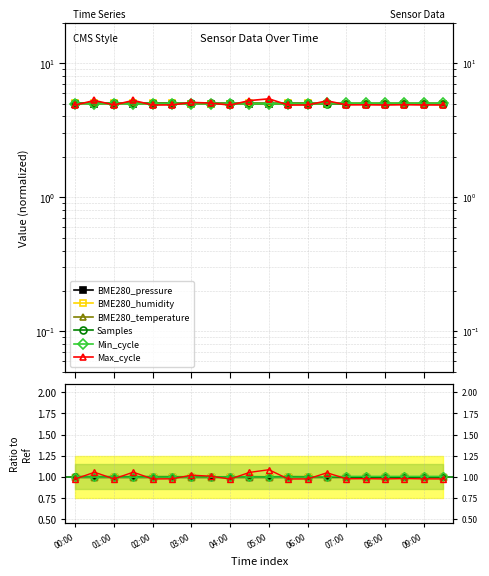

Reading left to right, extract all data points from this chart.

BME280_pressure: 1.0	1.0	1.0	1.0	1.0	1.0	1.0	1.0	1.0	1.0	1.0	1.0	1.0	1.0	1.0	1.0	1.0	1.0	1.0	1.0
BME280_humidity: 1.0	1.0	1.0	1.0	1.0	1.0	1.0	1.0	1.0	1.0	1.0	1.0	1.0	1.0	1.0	1.0	1.0	1.0	1.0	1.0
BME280_temperature: 1.0	1.0	1.0	1.0	1.0	1.0	1.0	1.0	1.0	1.0	1.0	1.0	1.0	1.0	1.0	1.0	1.0	1.0	1.0	1.0
Samples: 1.0	1.0	1.0	1.0	1.0	1.0	1.0	1.0	1.0	1.0	1.0	1.0	1.0	1.0	1.0	1.0	1.0	1.0	1.0	1.0
Min_cycle: 1.0	1.0	1.0	1.0	1.0	1.0	1.0	1.0	1.0	1.0	1.0	1.0	1.0	1.0	1.0	1.0	1.0	1.0	1.0	1.0
Max_cycle: 1.0	1.1	1.0	1.1	1.0	1.0	1.0	1.0	1.0	1.1	1.1	1.0	1.0	1.0	1.0	1.0	1.0	1.0	1.0	1.0